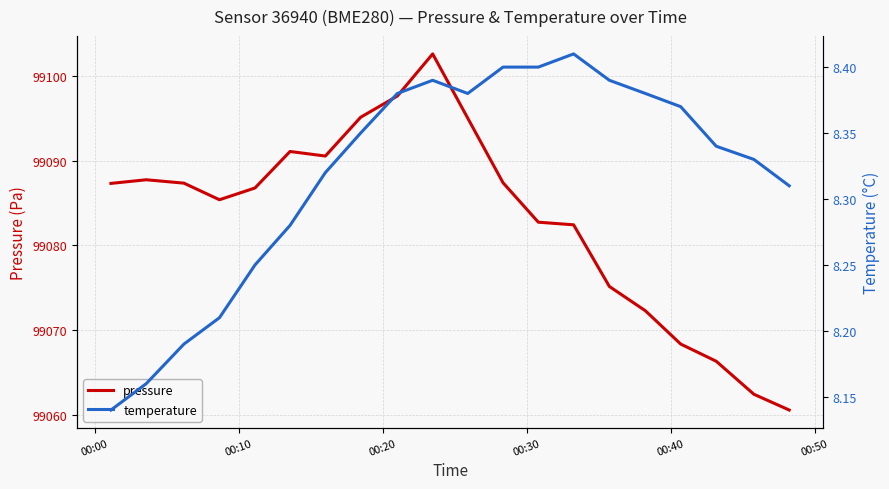

Which series has the largest total across all categories?

pressure